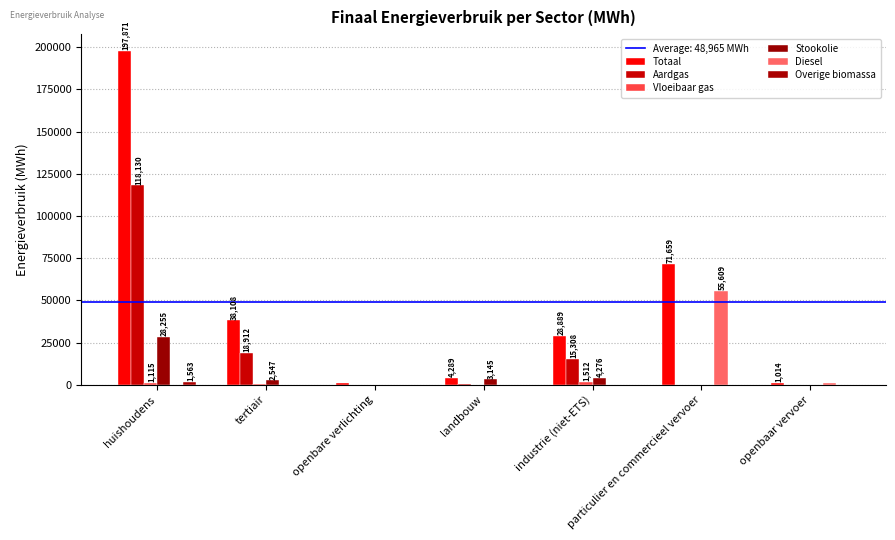

How many distinct data groups are displayed?

6